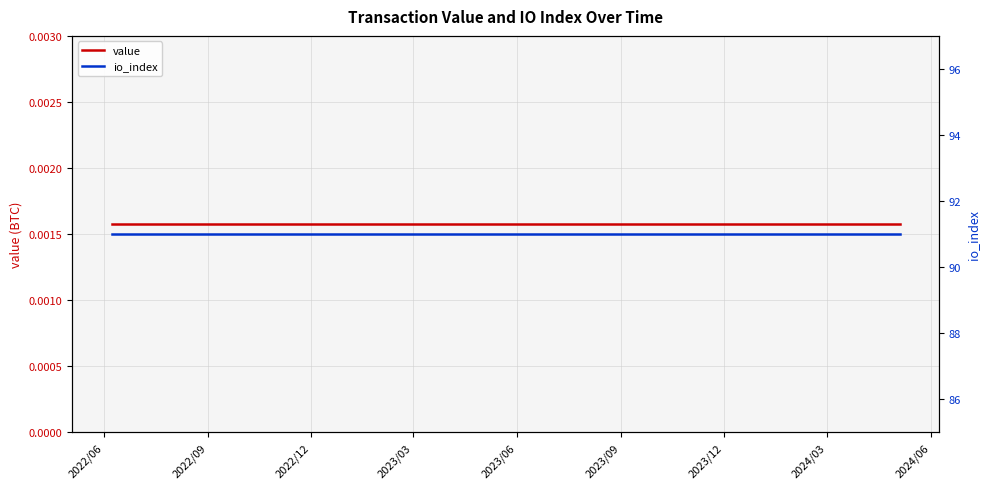

True or false: io_index and value cross at least once.

False